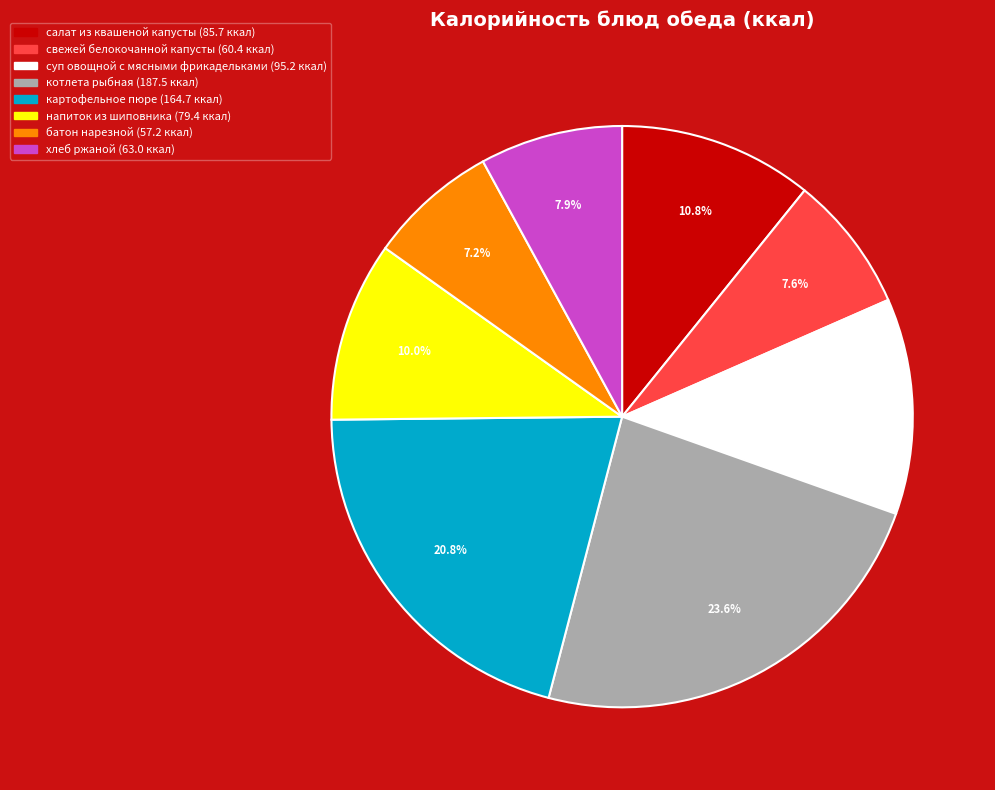

What percentage do салат из квашеной капусты and хлеб ржаной together represent?

18.7%